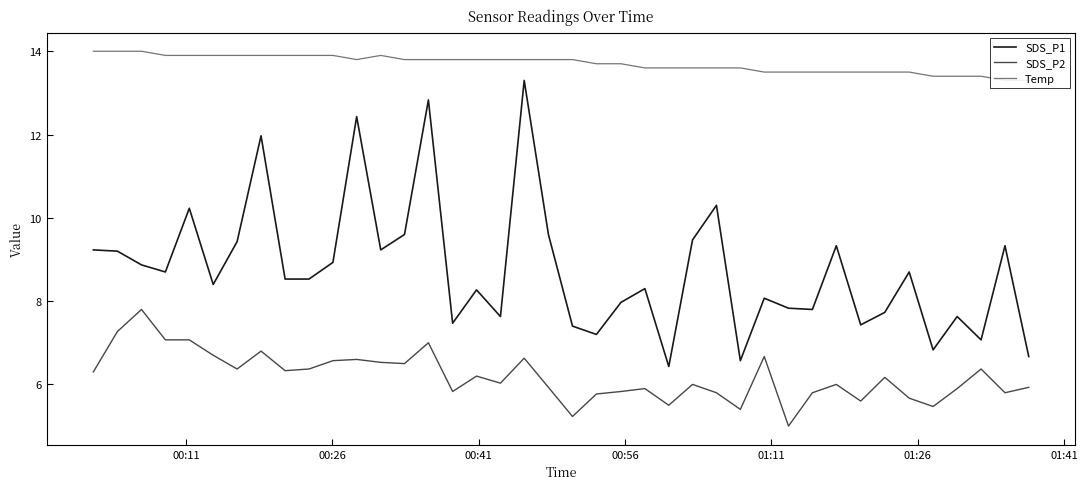

True or false: SDS_P1 and Temp intersect in this chart.

False